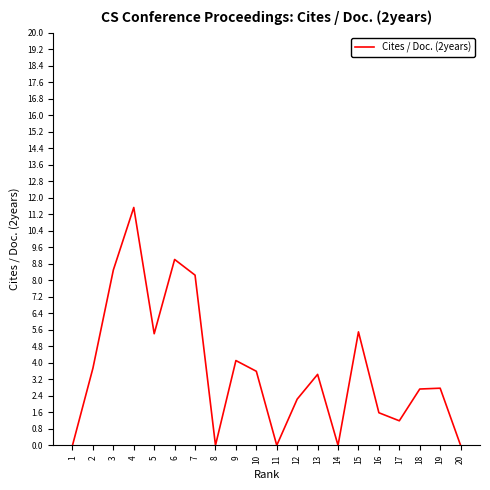

What is the greatest value displayed?

11.5